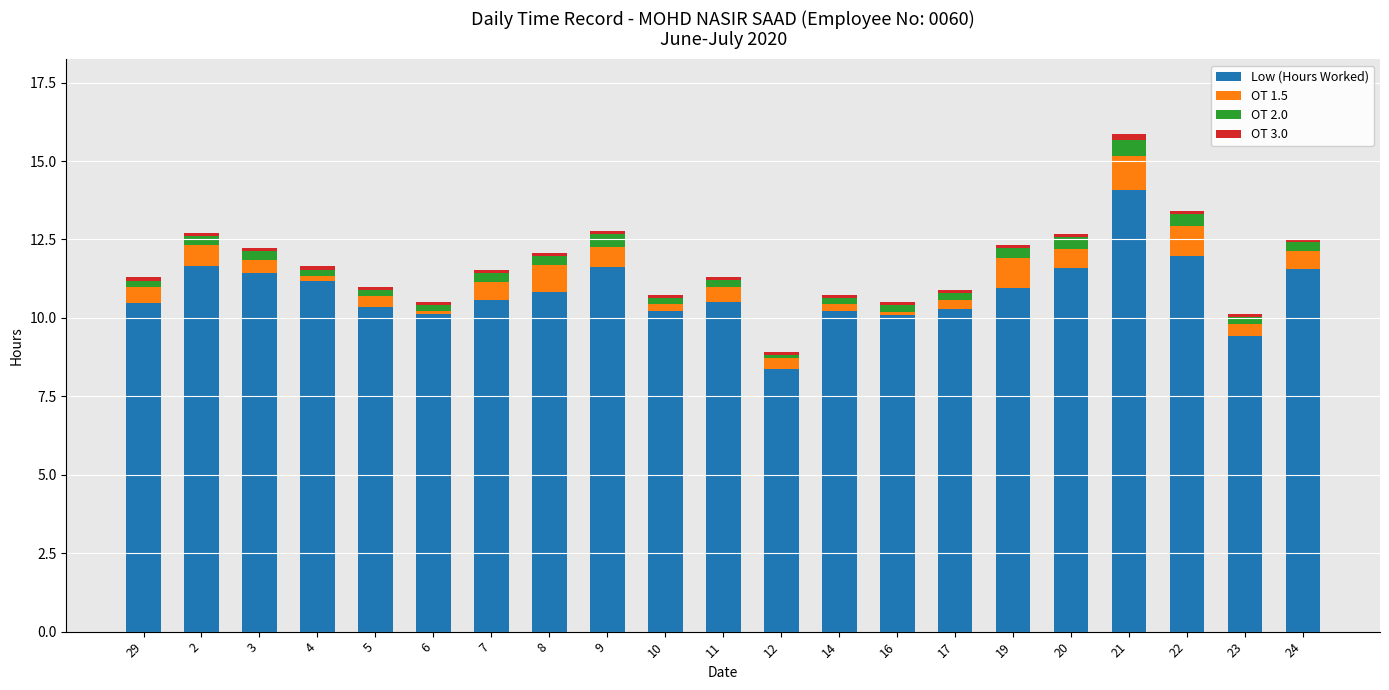

What is the maximum value for Low (Hours Worked)?

14.1